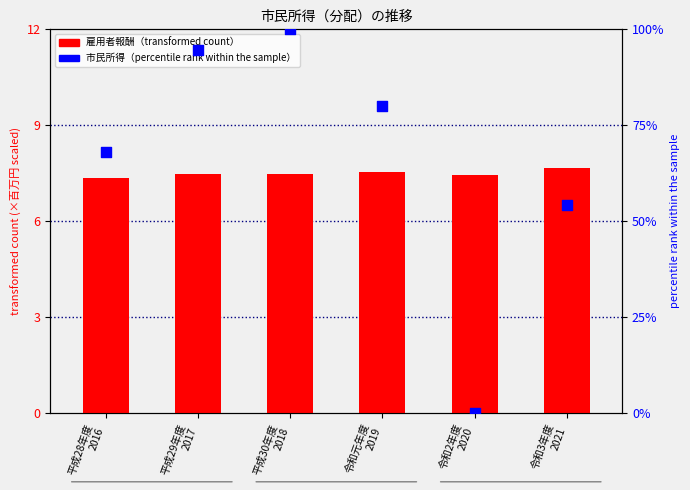

Which series contains the lowest Y value?

percentile rank within the sample